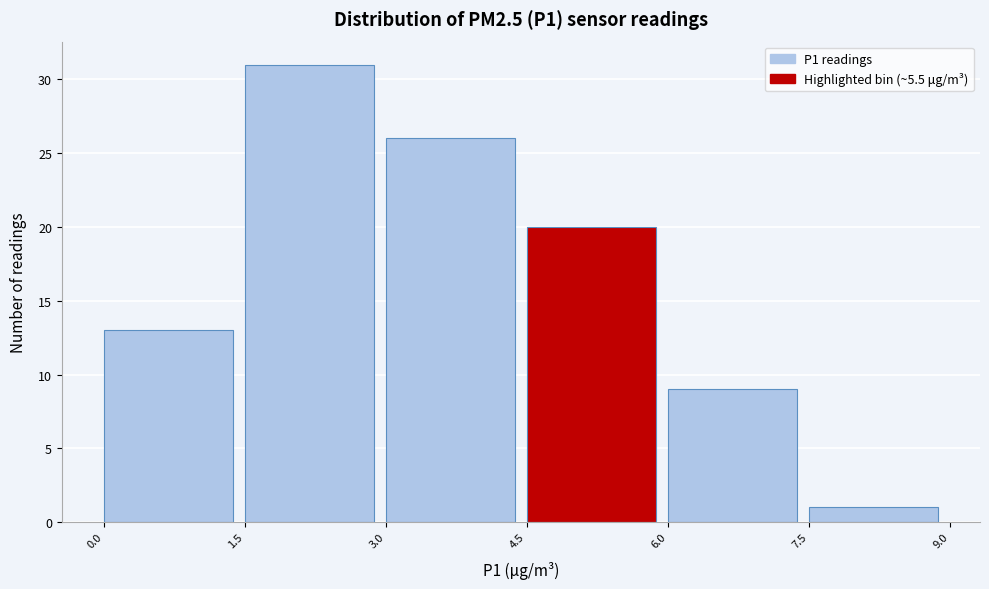

Reading left to right, transcribe this chart: for each bar, give the range it covers on the x-axis and its height. The values are not printed on the chart, so give them approximately, as read against the axis.

0.0 to 1.5: 13
1.5 to 3.0: 31
3.0 to 4.5: 26
4.5 to 6.0: 20
6.0 to 7.5: 9
7.5 to 9.0: 1